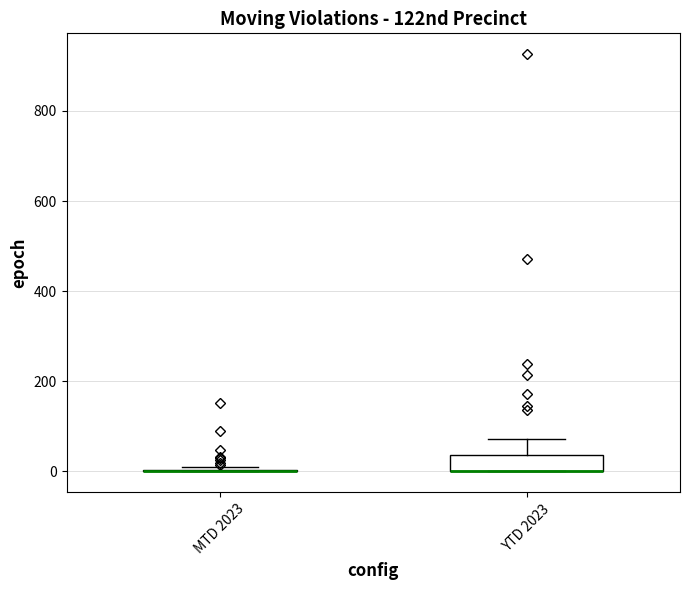

Reading left to right, transcribe this box plot: for each box, give where its median line is, the range the box spans, and where its two whiskers end, as read against the y-axis. The values are not printed on the chart, so give them approximately, as read against the axis.

MTD 2023: box collapsed to a line at 0, whiskers 0 to 20
YTD 2023: median 0 (drawn on the box's lower edge), box 0 to 40, whiskers 0 to 80